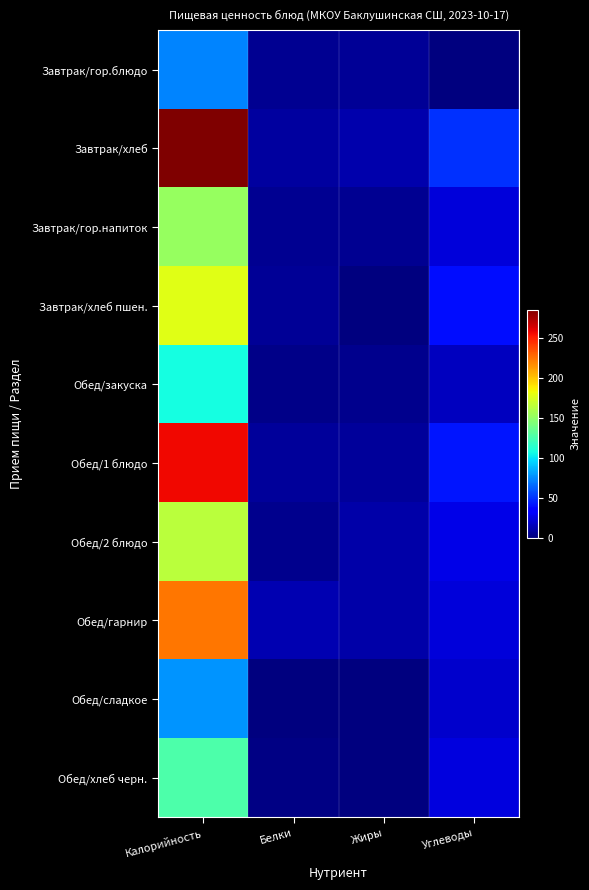

At which category does the chart reach its minimum across all series?

Углеводы